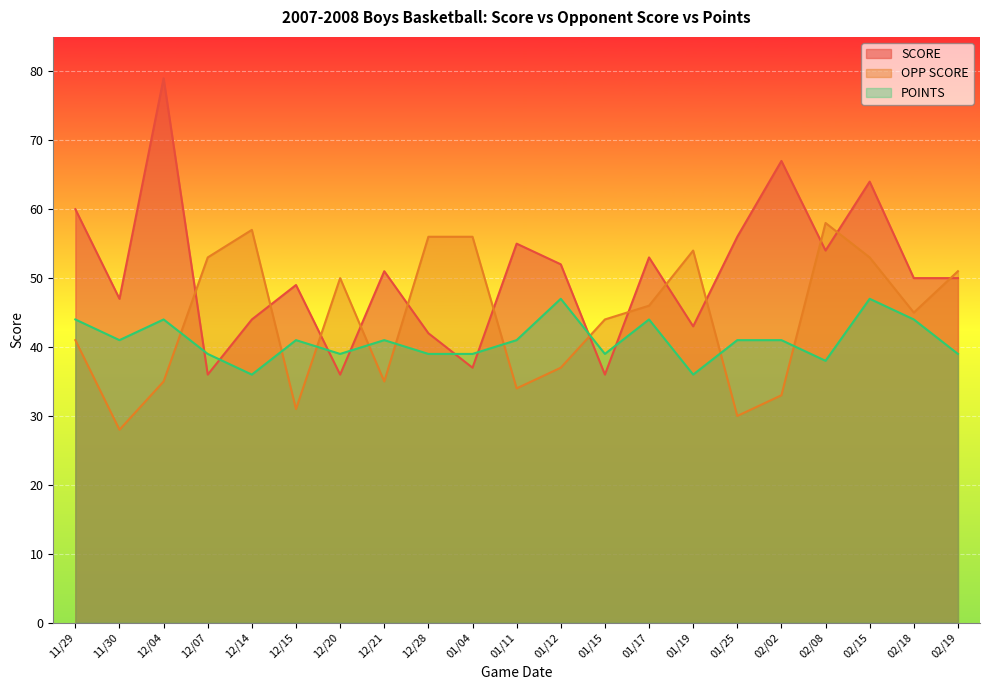

Between 01/12 and 02/18, which is larger?

01/12